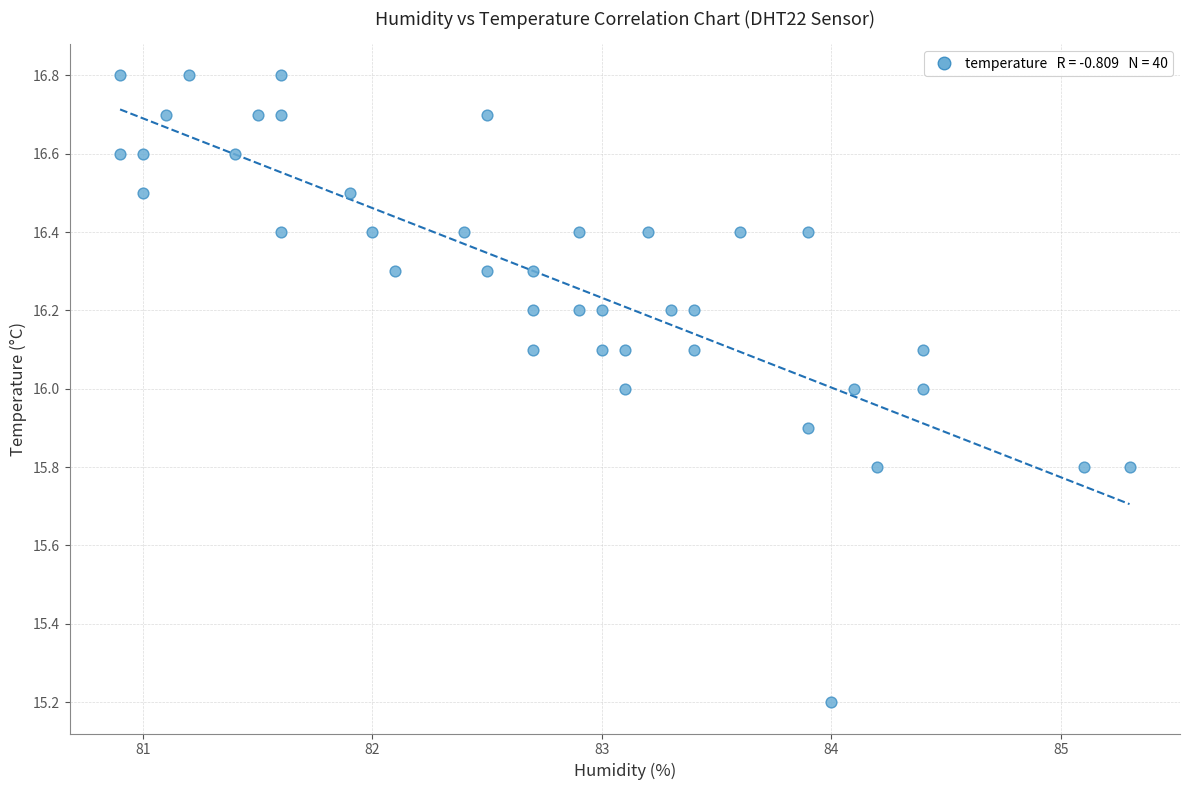

What is the range of X values (max minus min)?

4.4